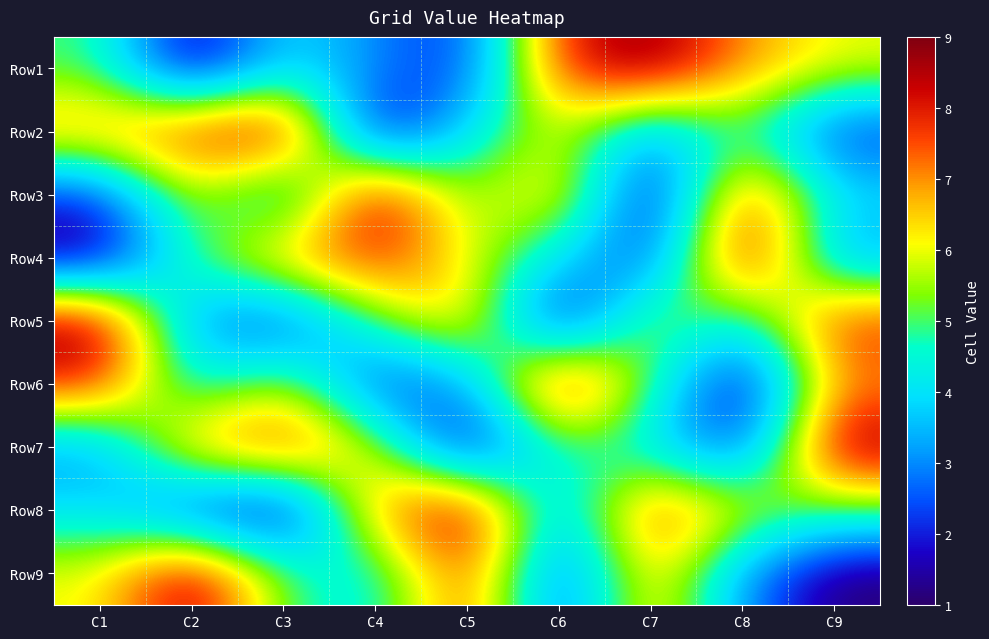

How many data points does each series have?

9